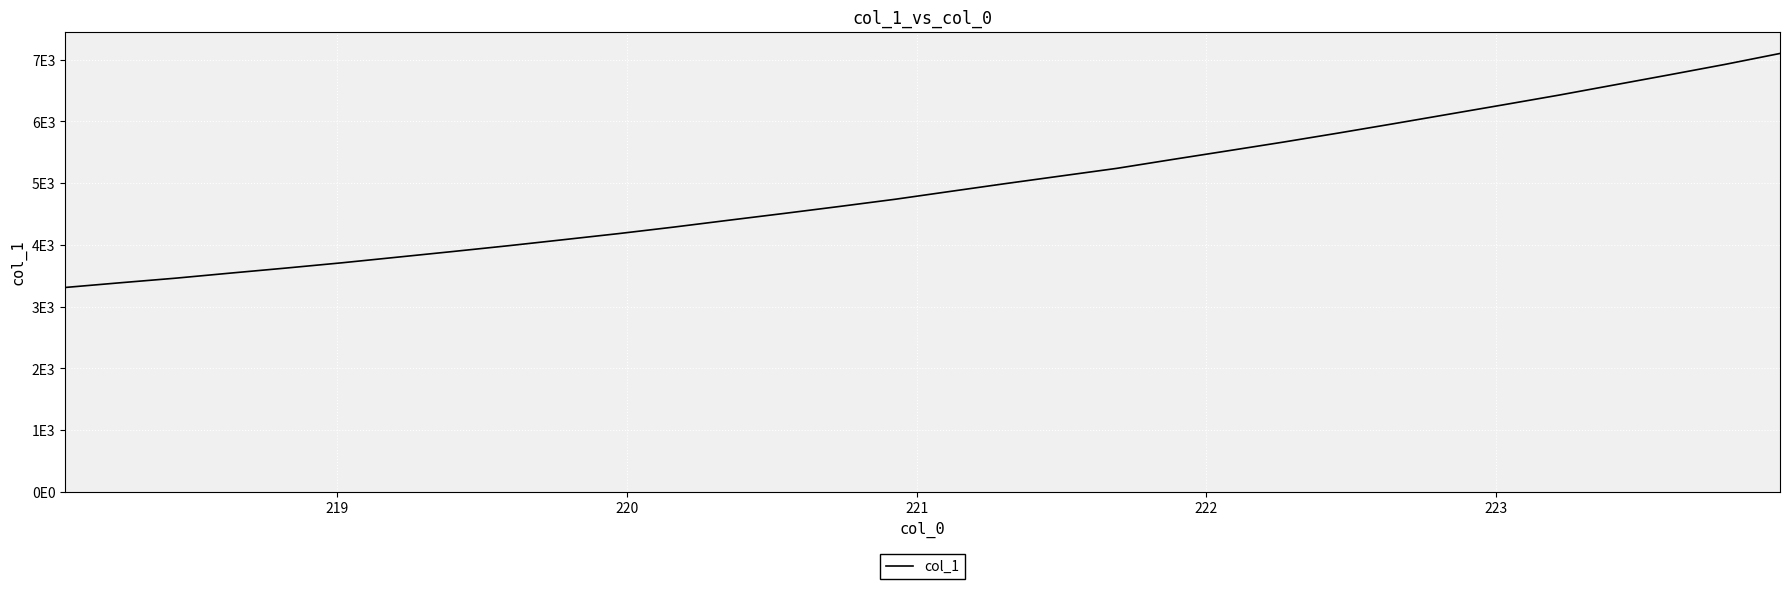

Does the chart have visible grid lines?

Yes